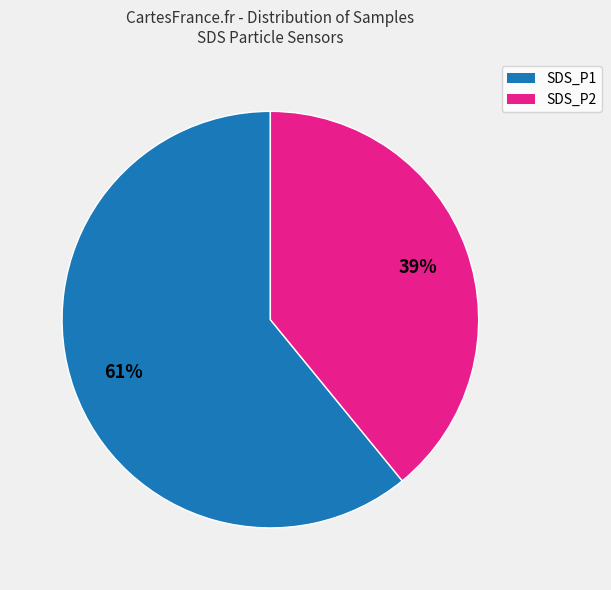

Does any single category account for the majority?

Yes